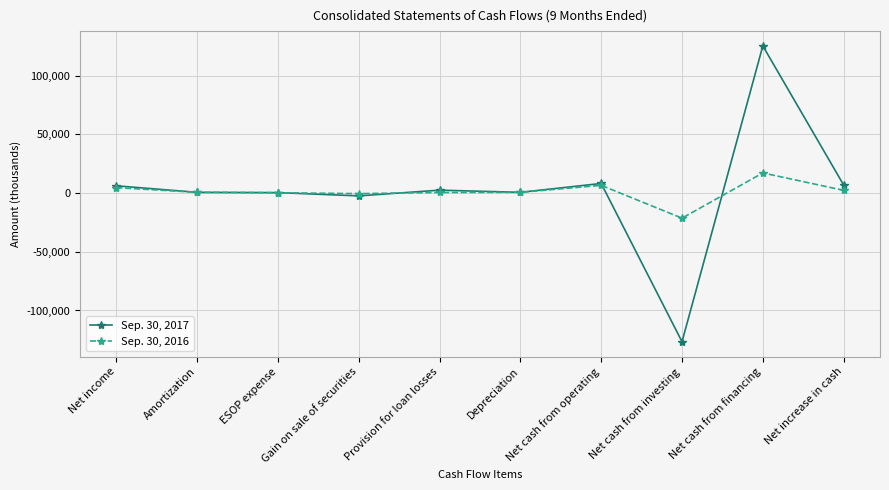

Rank the series by their average value, from lowest to highest.

Sep. 30, 2016, Sep. 30, 2017